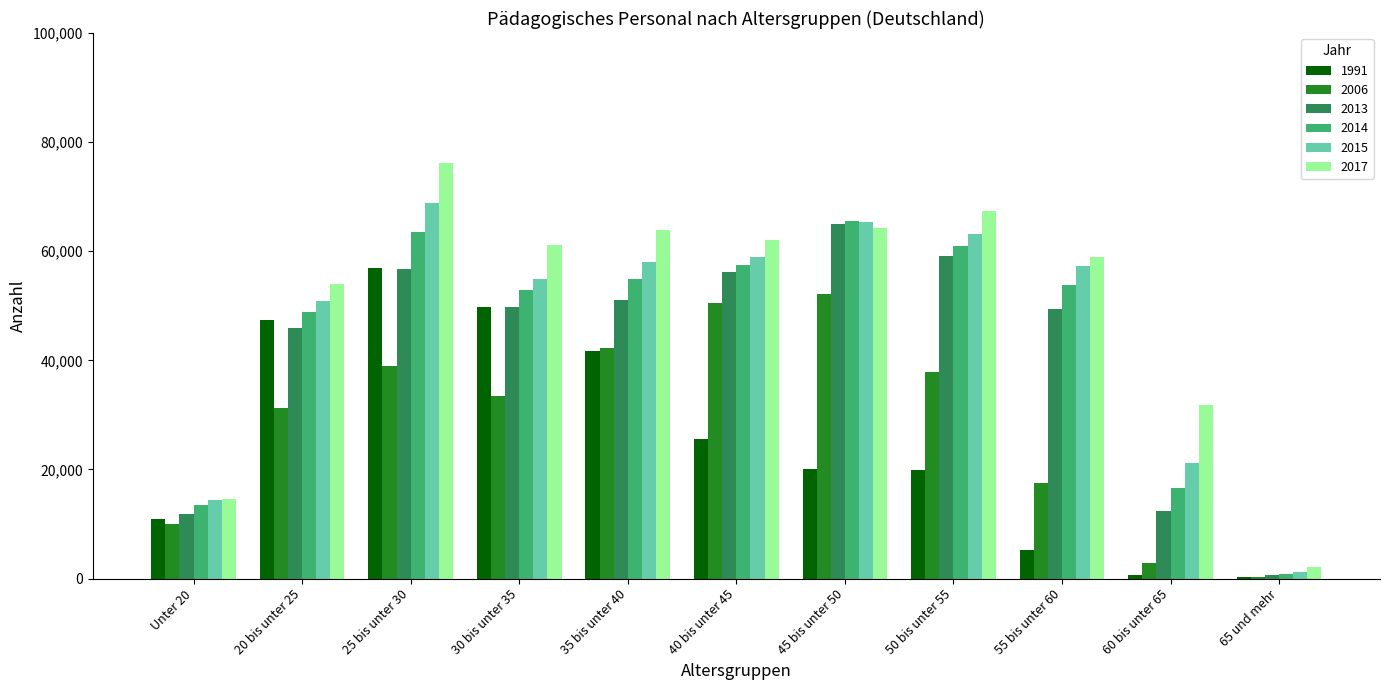

Is the value of 1991 at 65 und mehr greater than the value of 2017 at 20 bis unter 25?

No